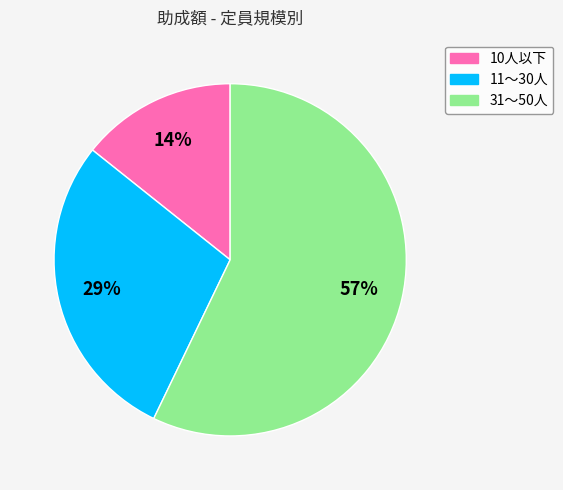

To the nearest percent, what is the combined percentage of 10人以下 and 11～30人?

43%